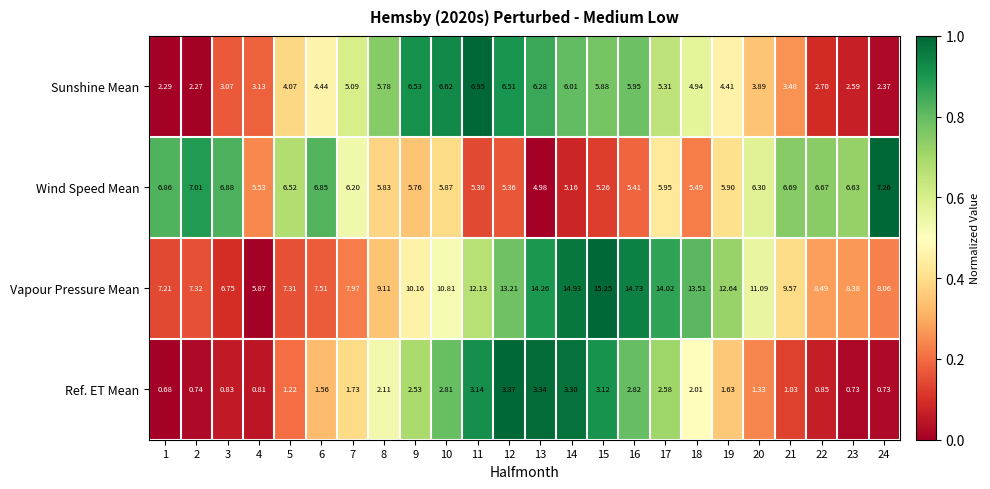

List the series in order of their peak value, lowest first.

Ref. ET Mean, Sunshine Mean, Wind Speed Mean, Vapour Pressure Mean